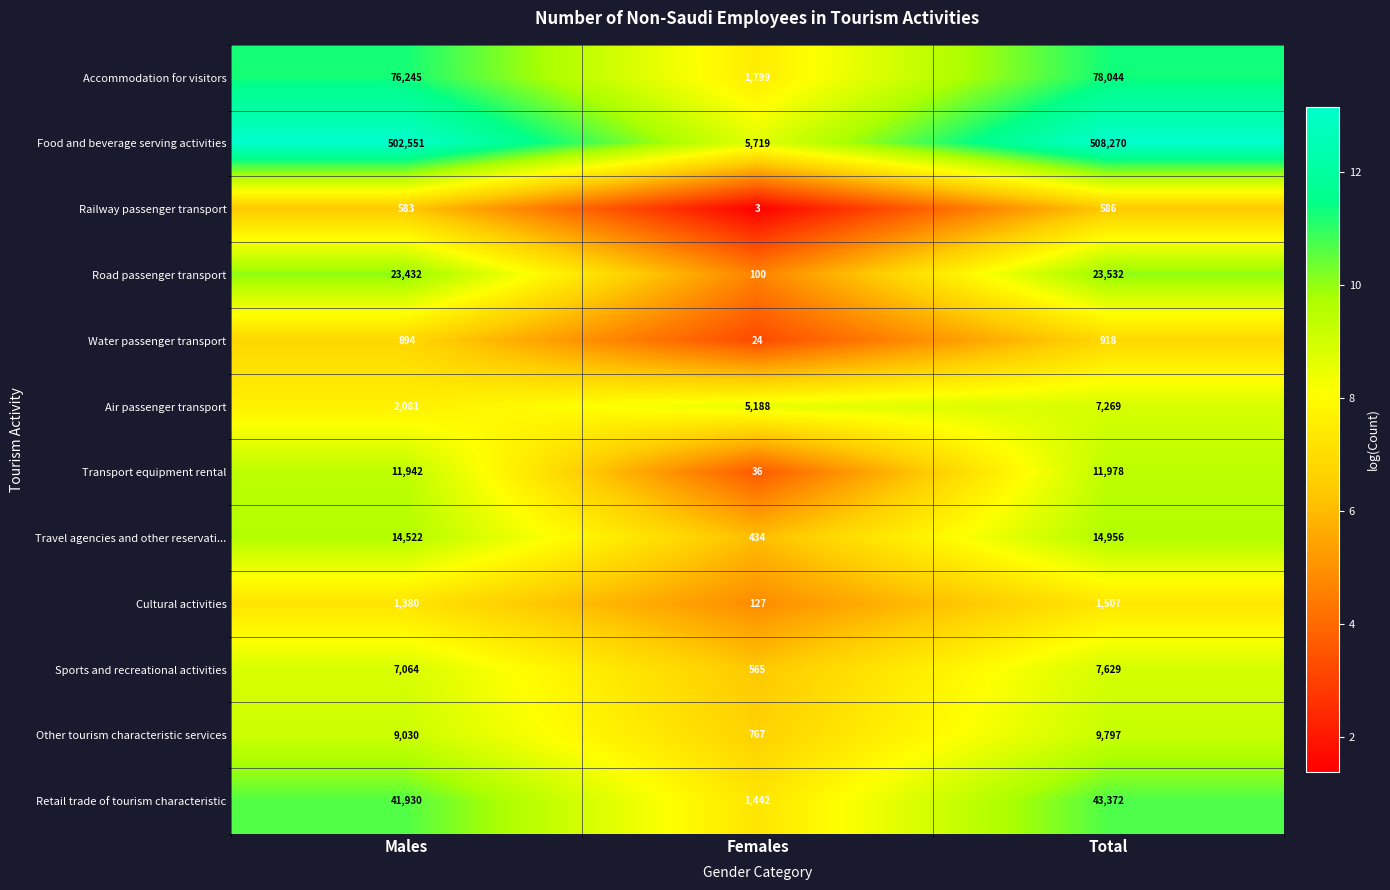

What is the difference between the highest and lowest values at Females?

5716